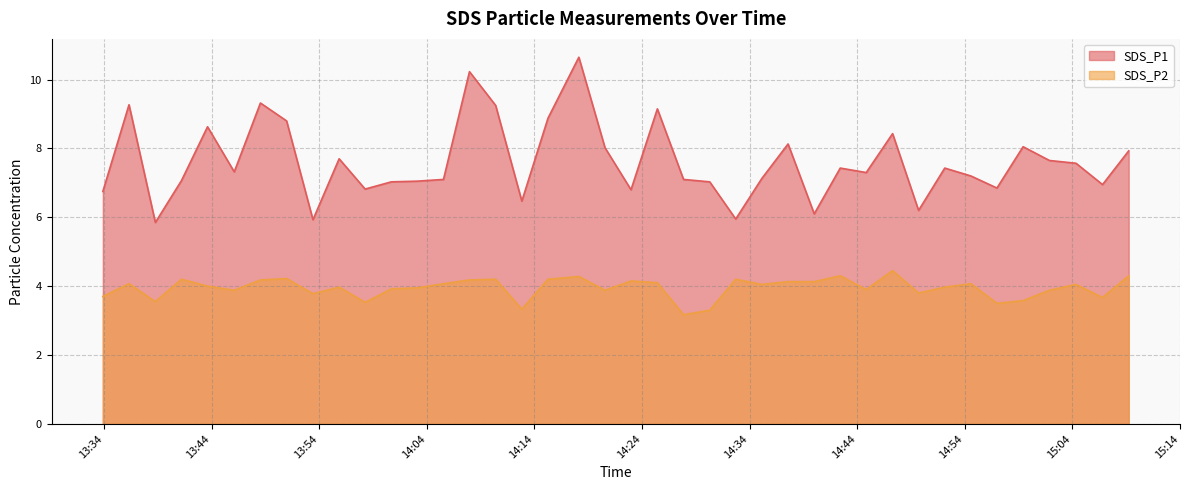

Between 2023/12/15 14:03:07 and 2023/12/15 14:44:51, which is larger?

2023/12/15 14:44:51